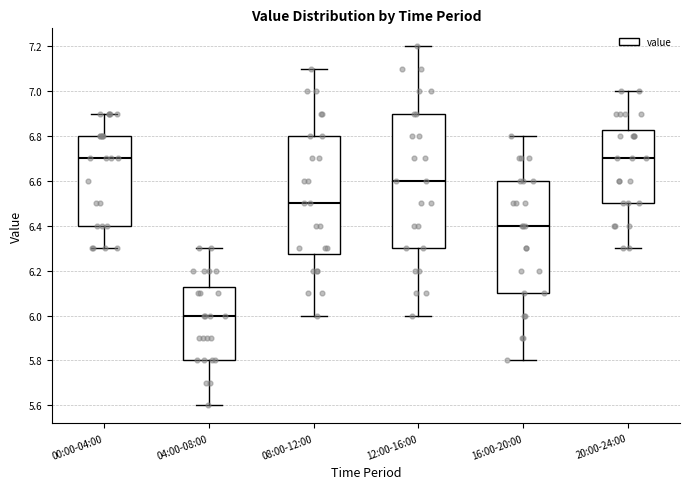

Comparing the boxes themselves (not the whiskers), which one is the tallest?

12:00-16:00